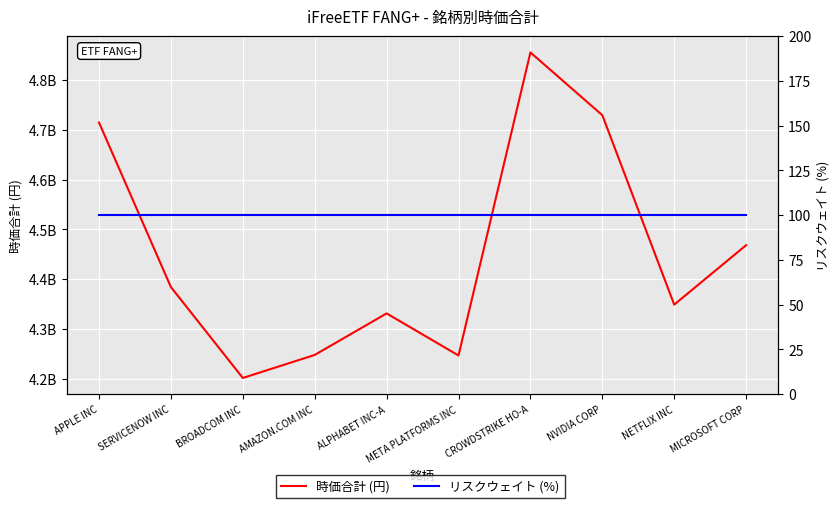

Reading left to right, transcribe all the data shown in this chart.

時価合計 (円): 4714573772.5	4384111685.3	4201540026.0	4247790379.1	4331216248.5	4246684819.0	4855413711.3	4729332784.3	4348836669.5	4468236843.6
リスクウェイト (%): 100.0	100.0	100.0	100.0	100.0	100.0	100.0	100.0	100.0	100.0